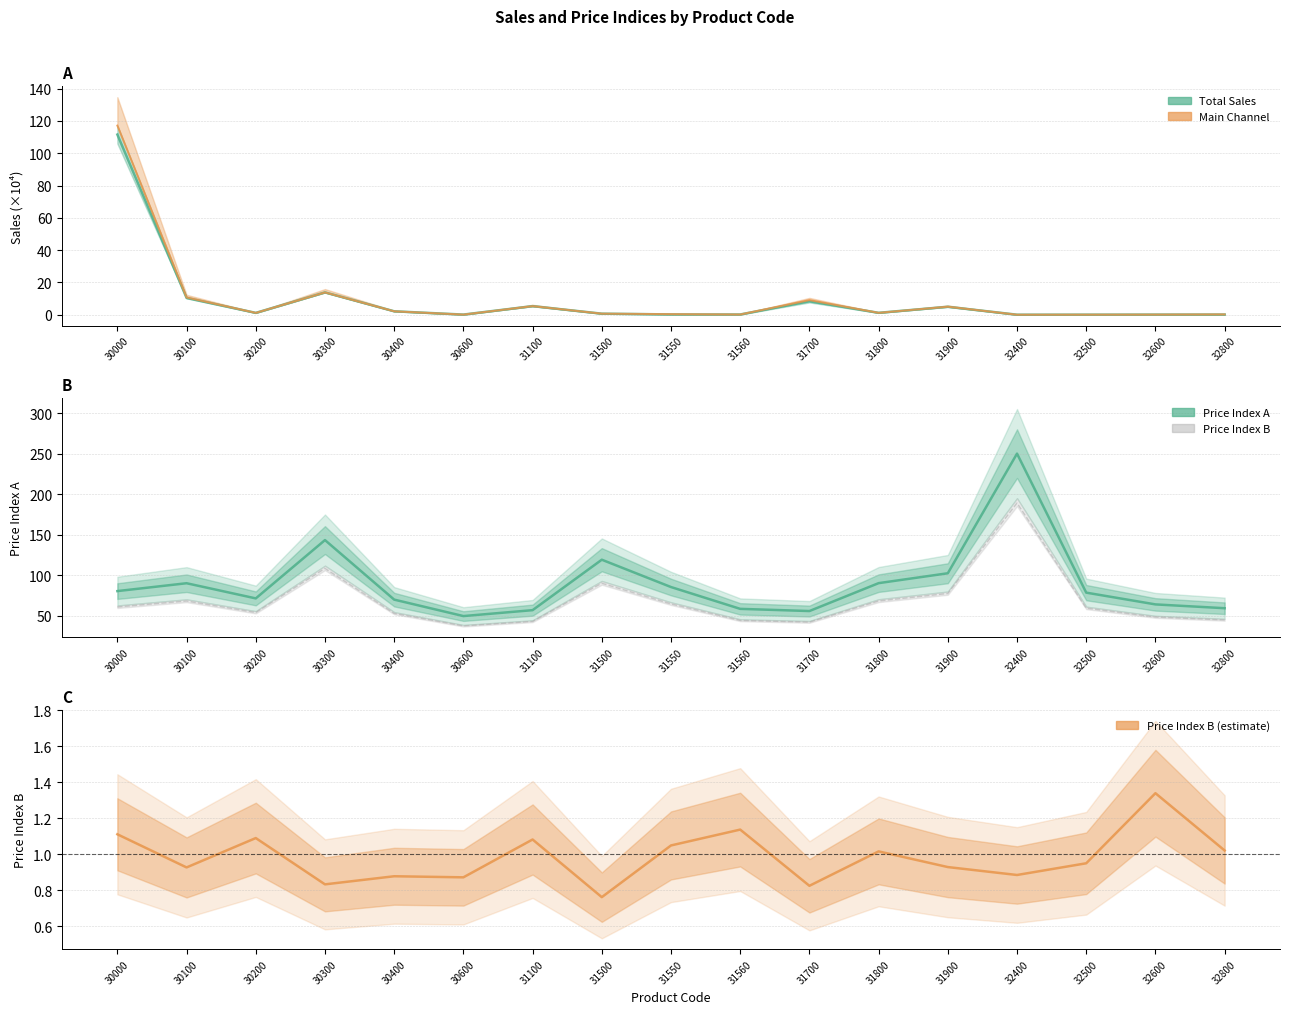

What is the value of the Total Sales point at the 10th from the left?

0.1